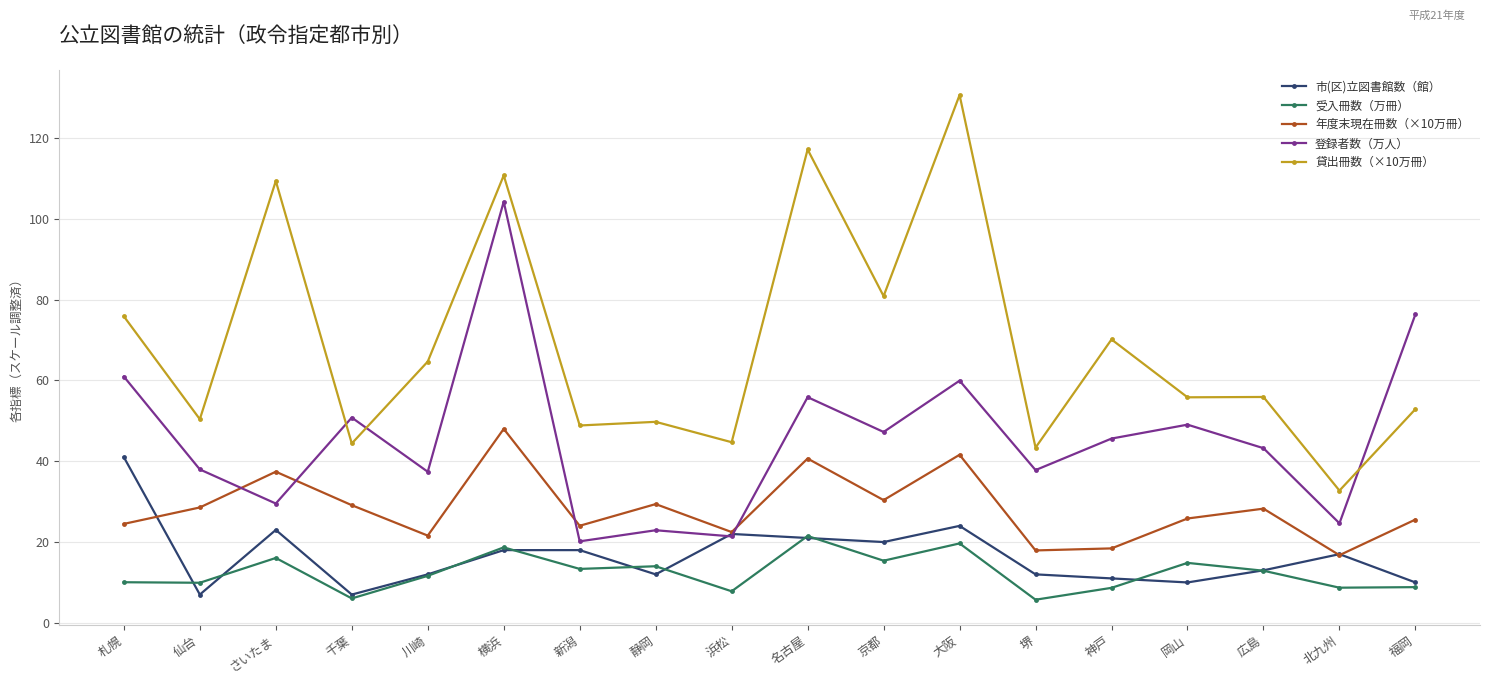

True or false: 貸出冊数（×10万冊） has a value of 80.9 at 京都.

True